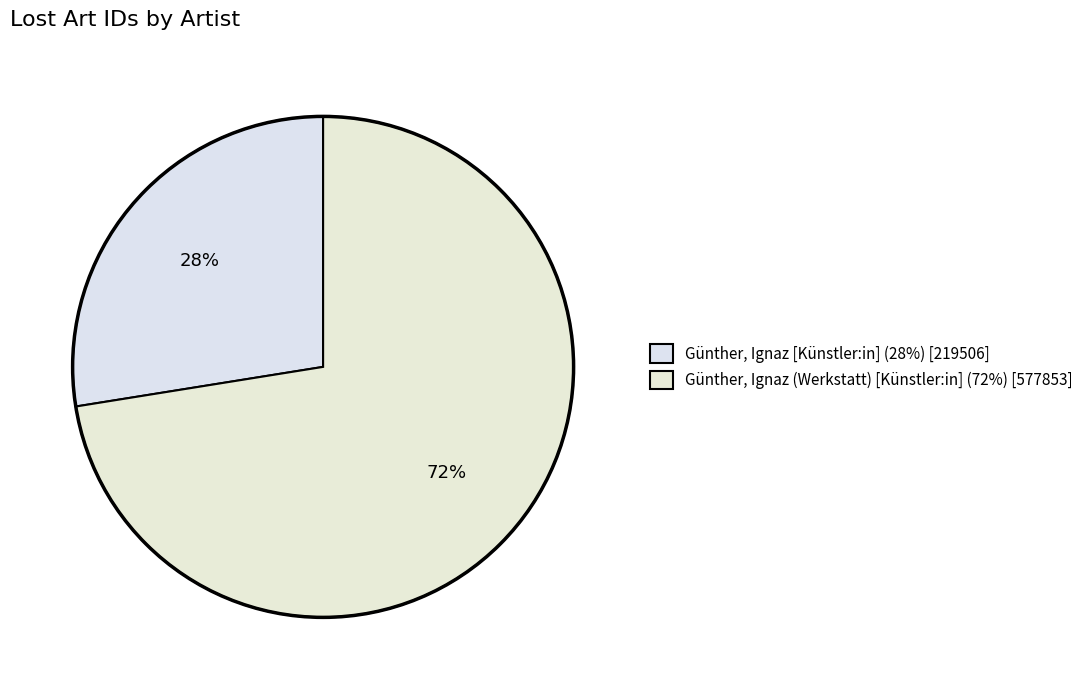

Which category has the smallest portion of the pie?

Günther, Ignaz [Künstler:in]